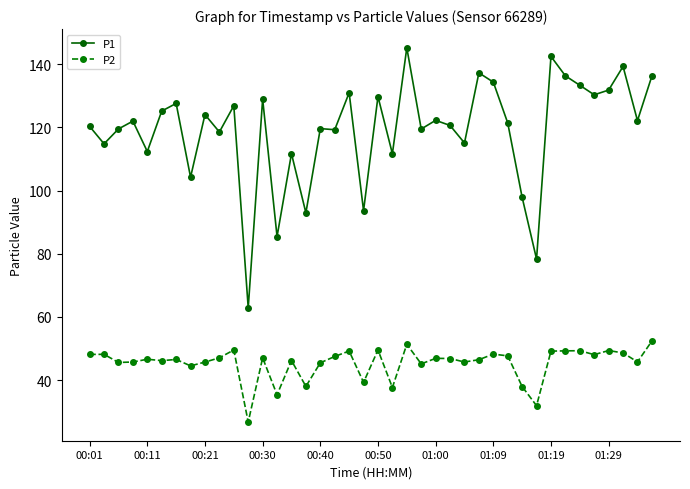

What are all the series names shown in the legend?

P1, P2